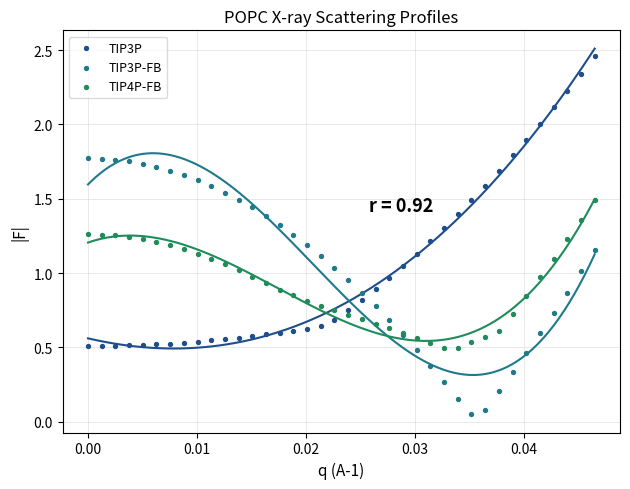

Which series has the widest spread of Y values?

TIP3P